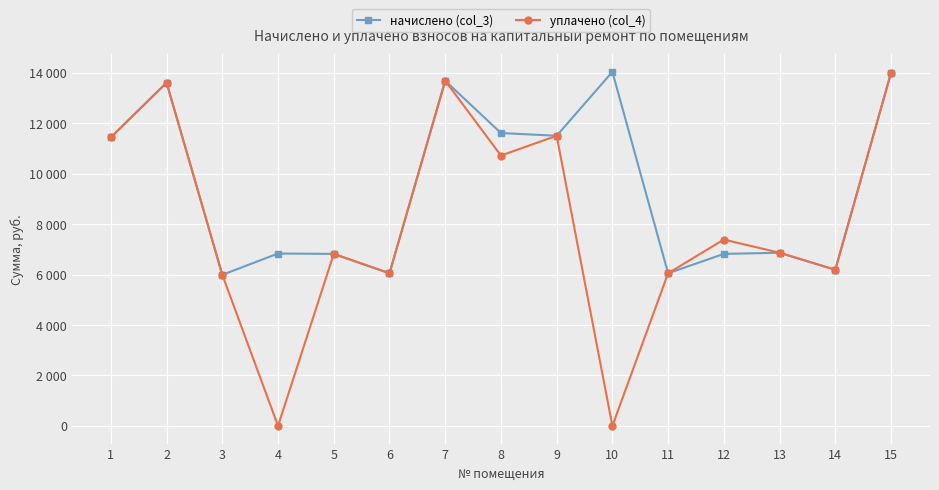

The начислено (col_3) series shows 3581.8 at 5. True or false?

False